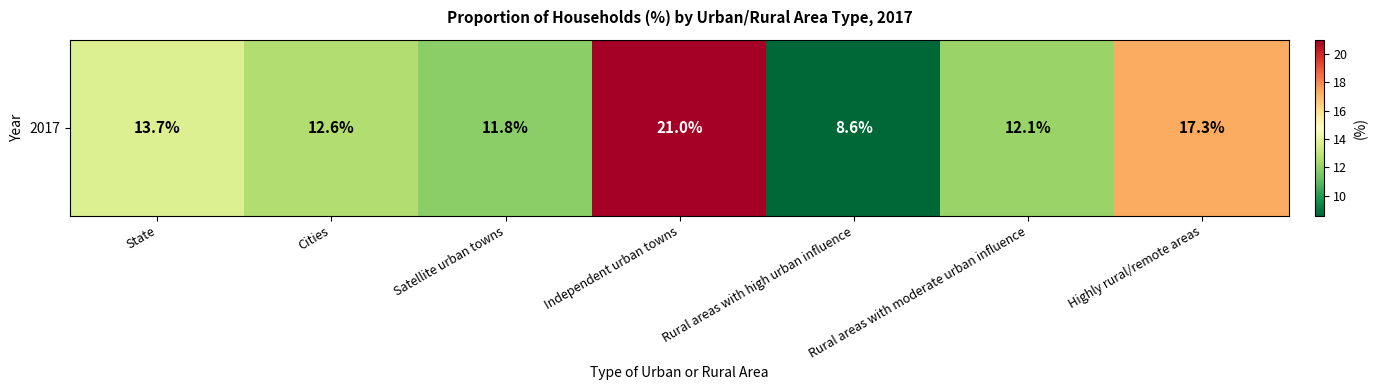

What is the minimum value shown in the chart?

8.6